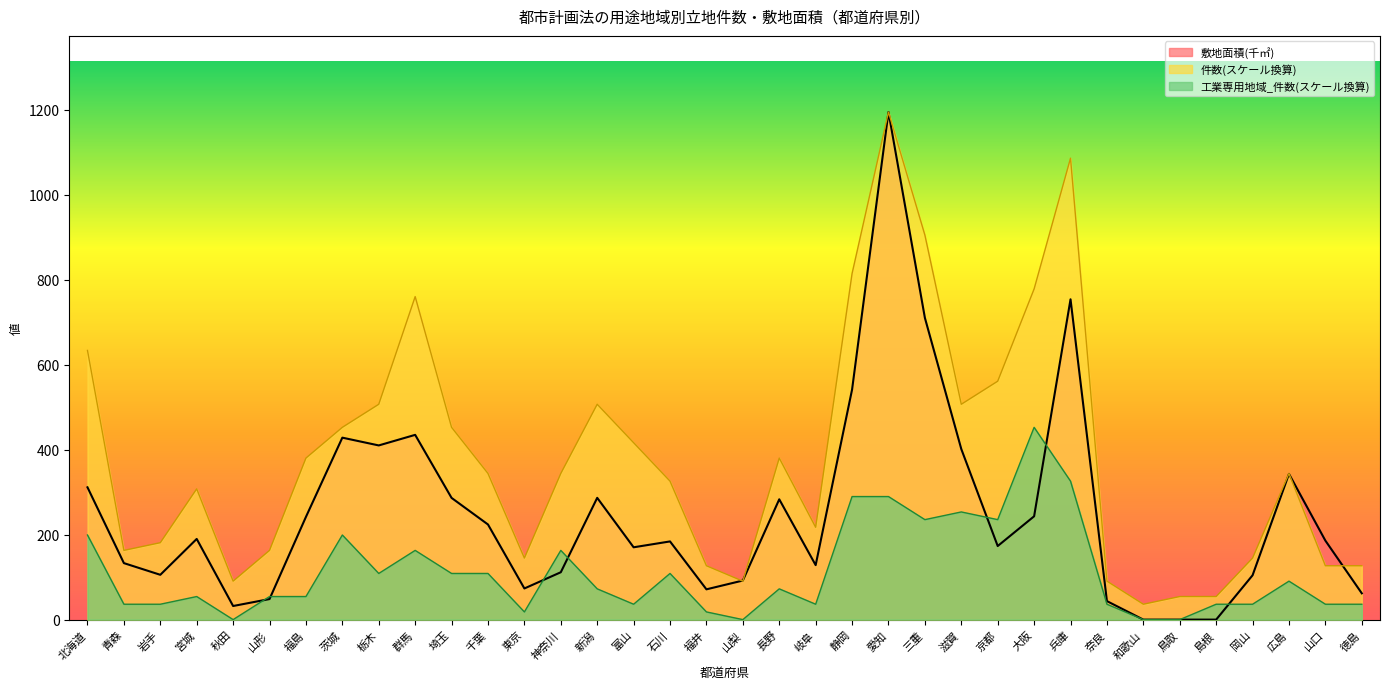

Where does the 敷地面積 series first go above 185?

北海道